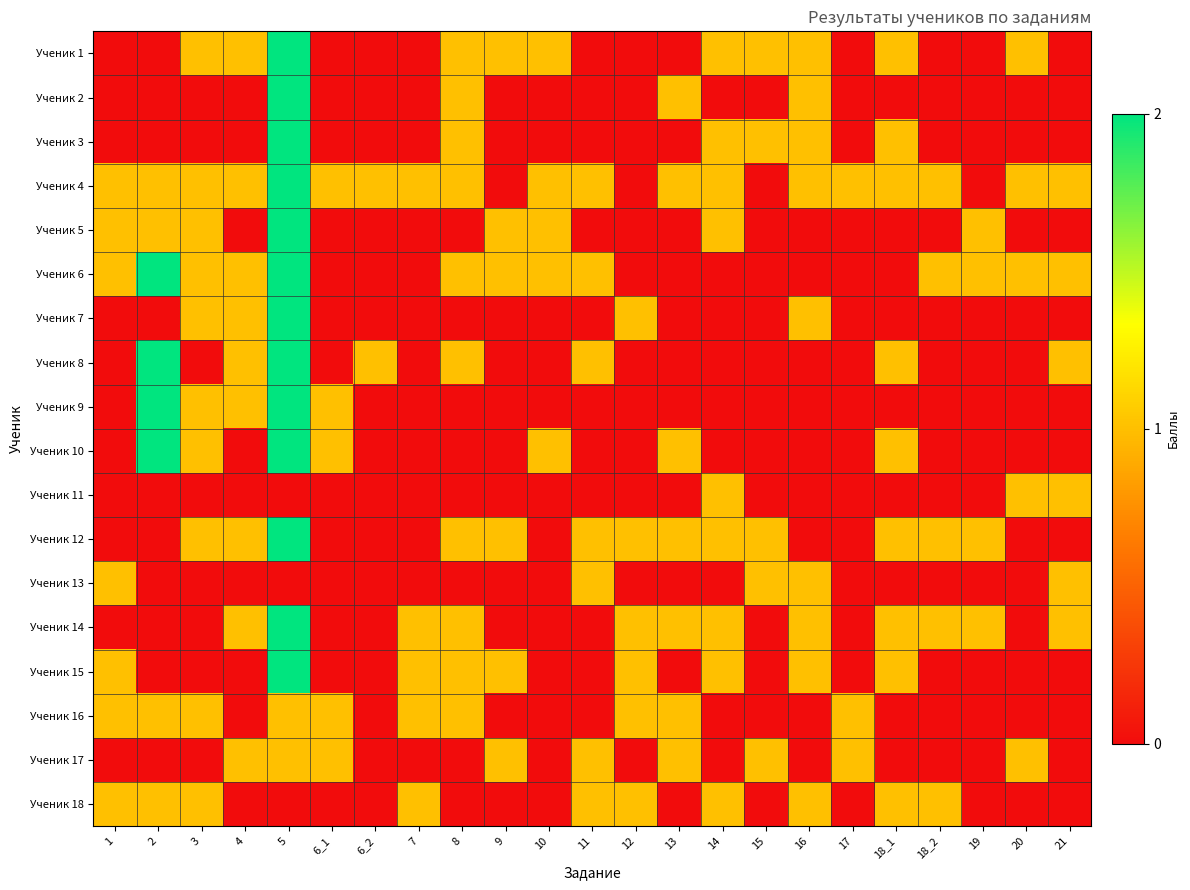

How many categories are shown in the chart?

23